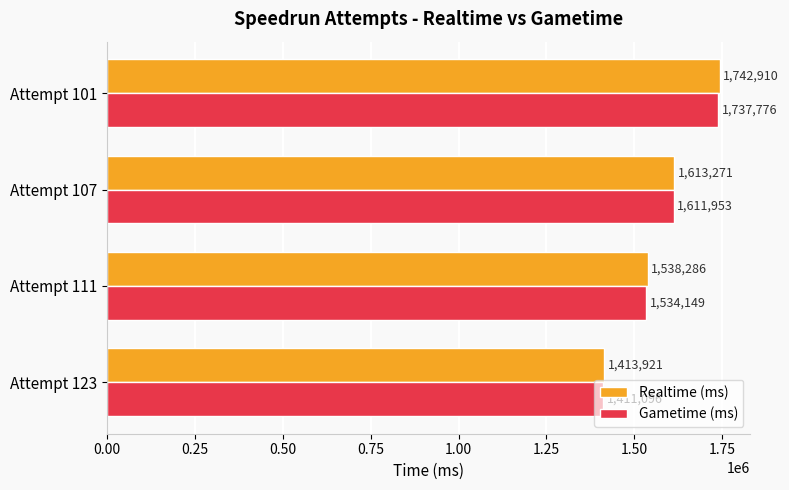

How many Realtime (ms) values are between 1538286 and 1742910?

3